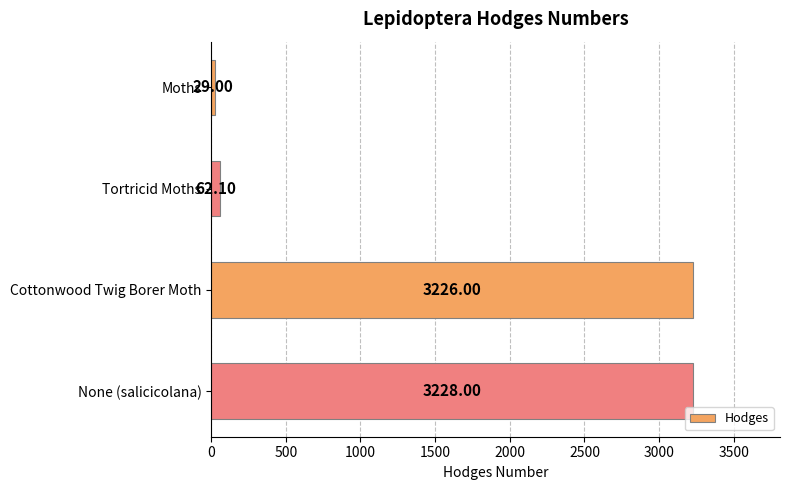

What is the sum of the values at Moths and None (salicicolana)?

3257.0